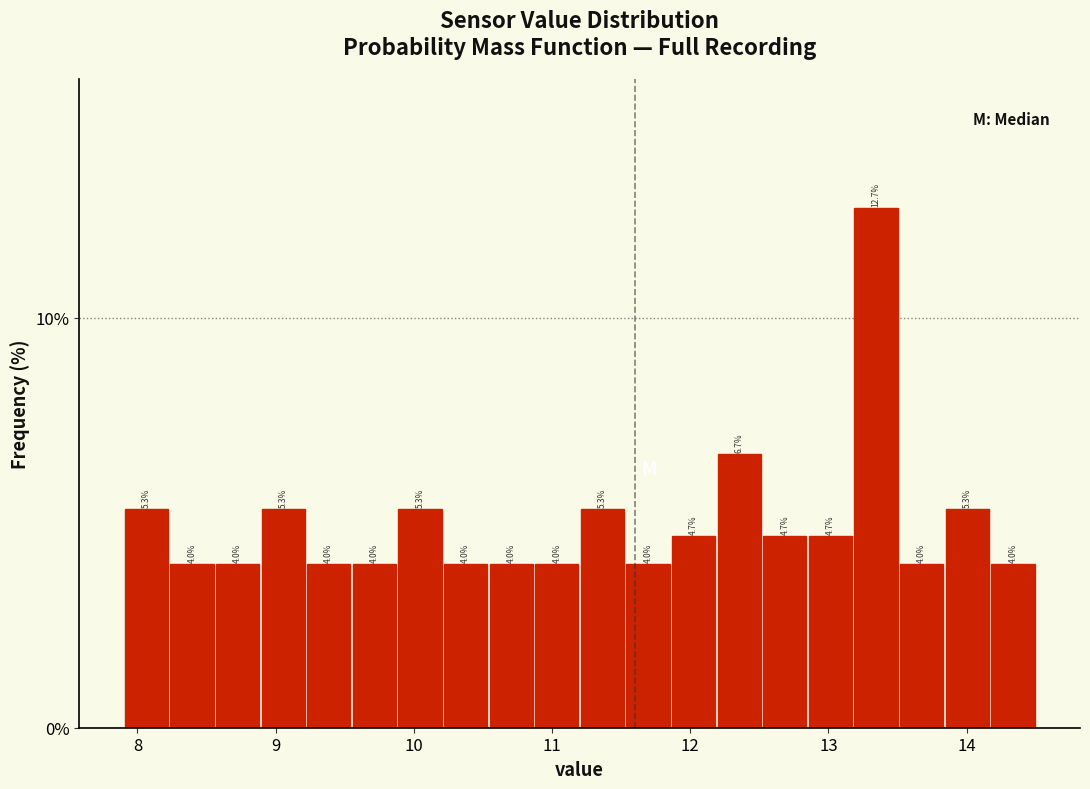

Read against the x-axis, roughly where is the centre of the tallest bar?

13.3